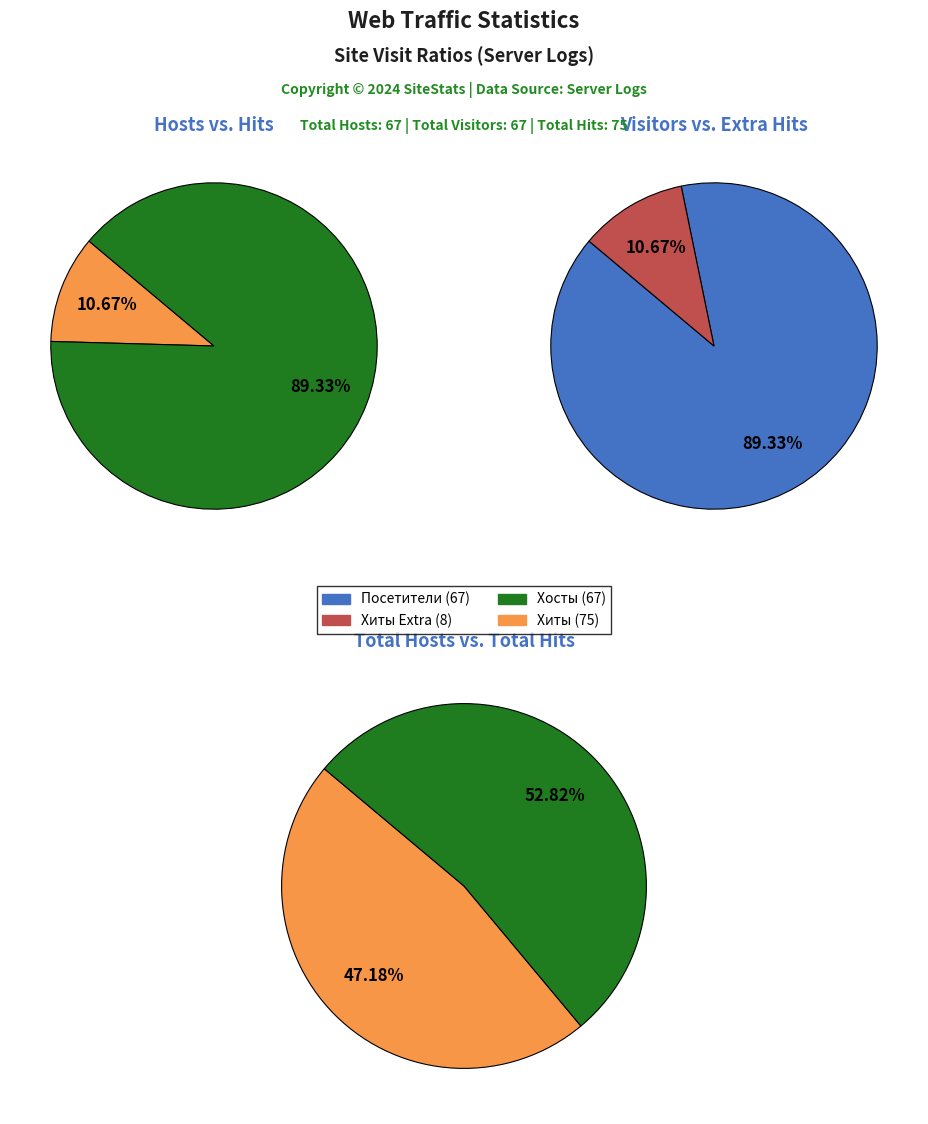

Is it true that 33 is 14% of the pie?

False